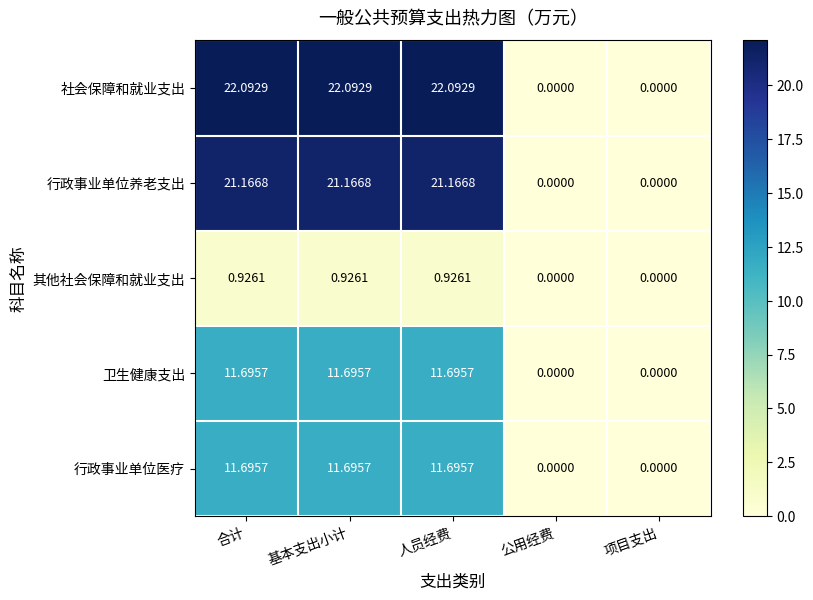

Which series has the largest range (max minus min)?

社会保障和就业支出